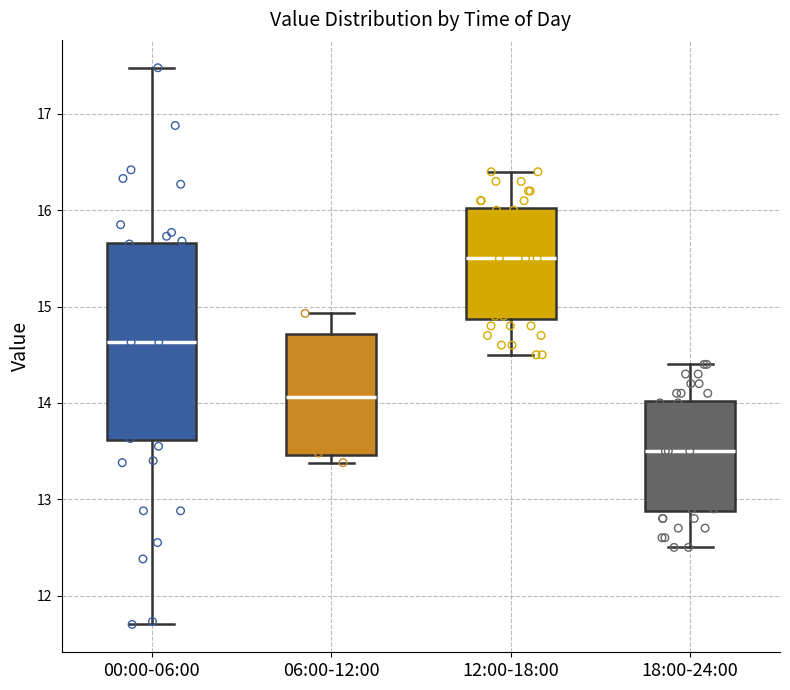

Which box is the tallest, from its lower edge to its upper edge?

00:00-06:00